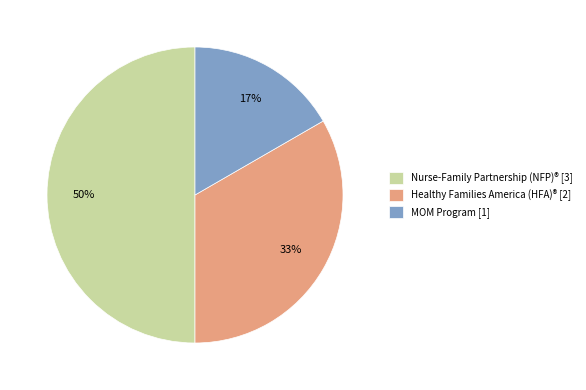

Approximately how many times larger is the value at MOM Program [1] compared to Healthy Families America (HFA)® [2]?

0.5